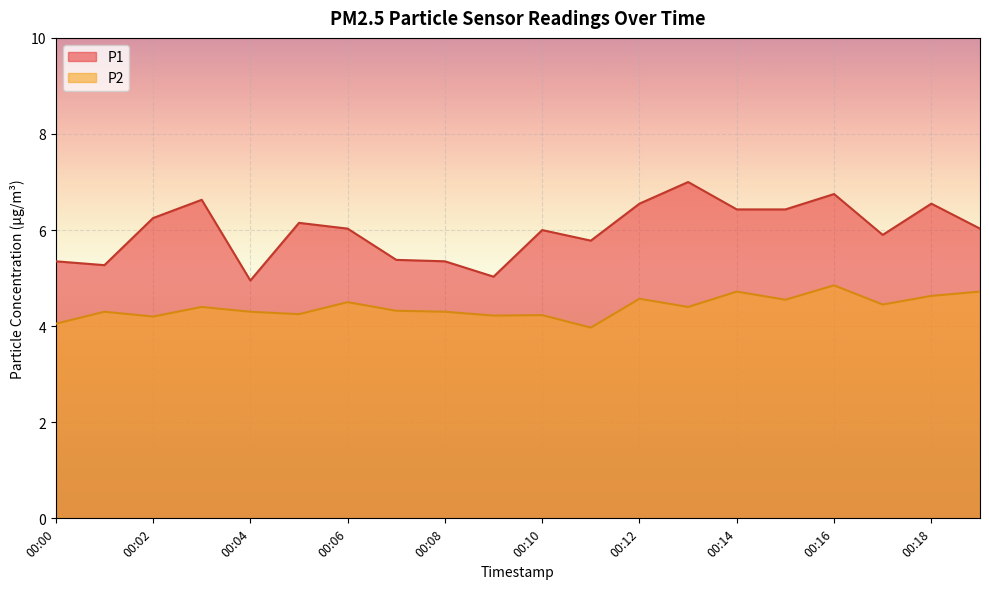

Does the chart display data point markers on the line(s)?

No